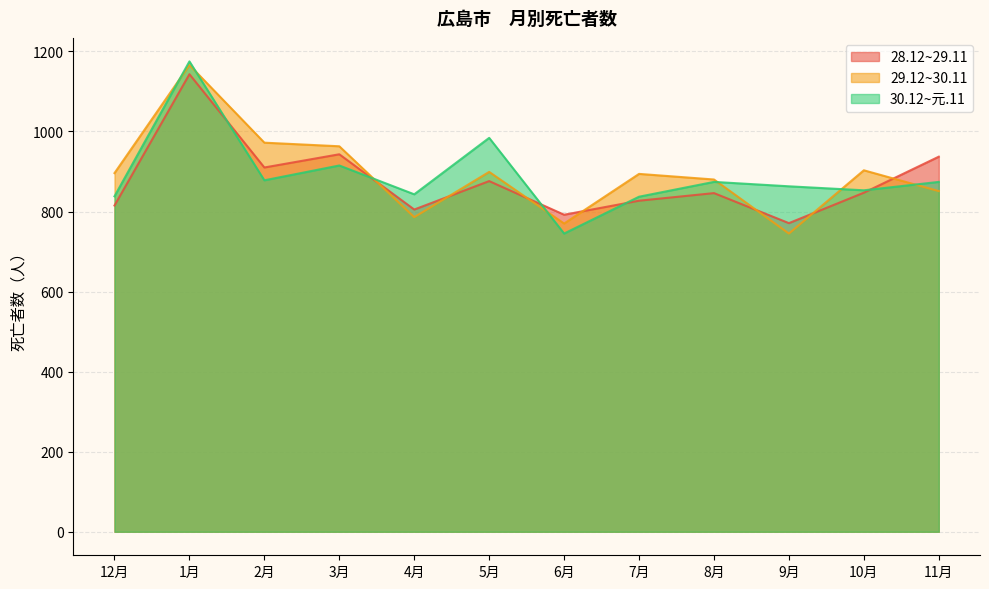

Which series has the widest spread of values?

30.12~元.11